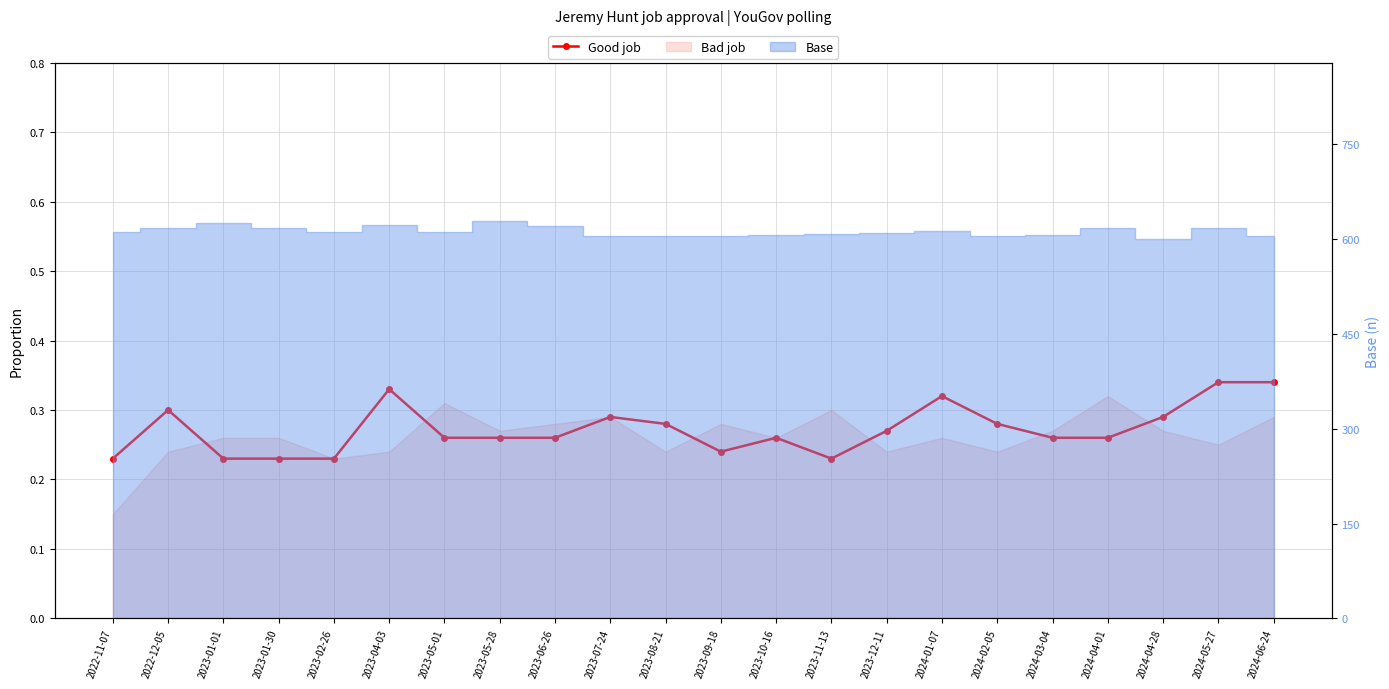

What is the smallest value displayed?

0.2